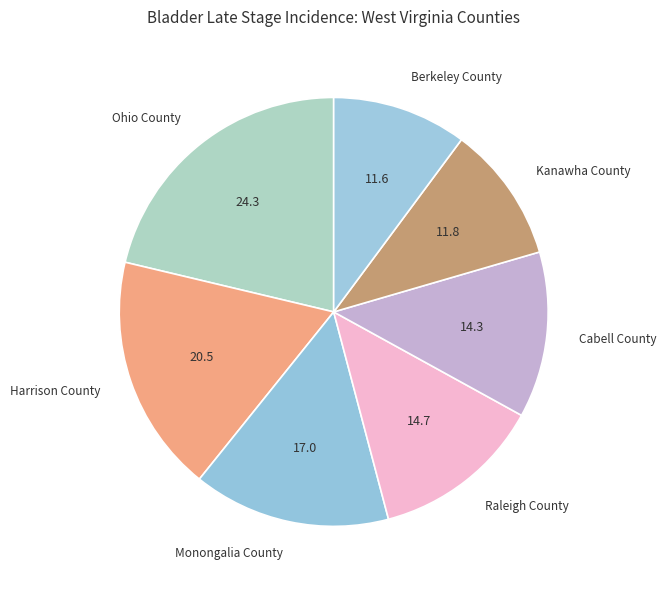

How many segments does this pie chart have?

7